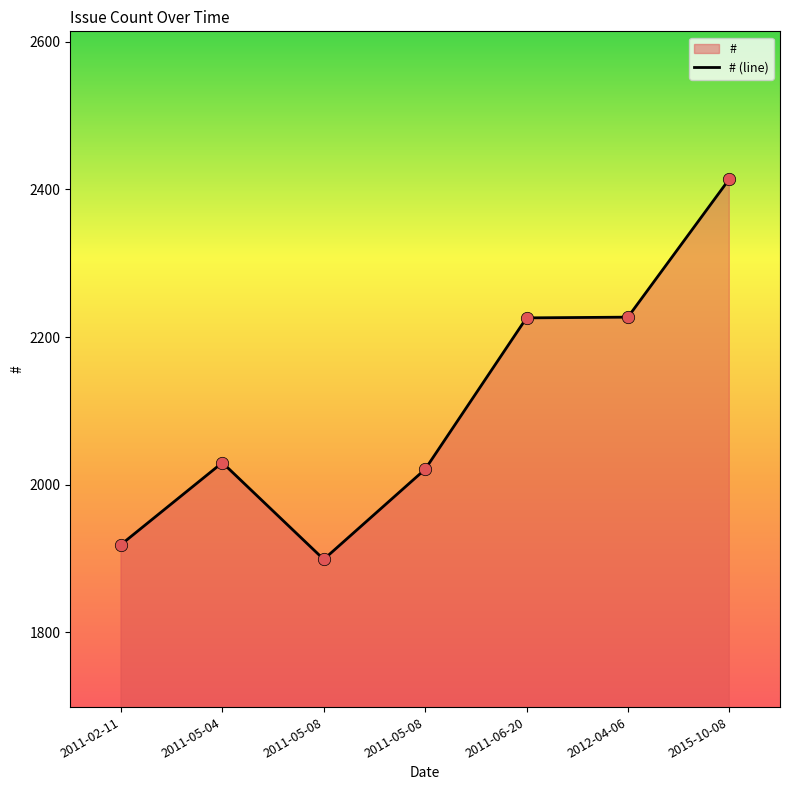

Which has a higher value, 2012-04-06 or 2011-05-04?

2012-04-06